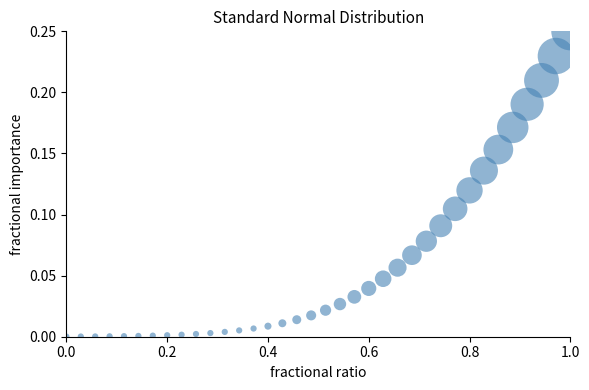

What is the range of X values (max minus min)?

1.0